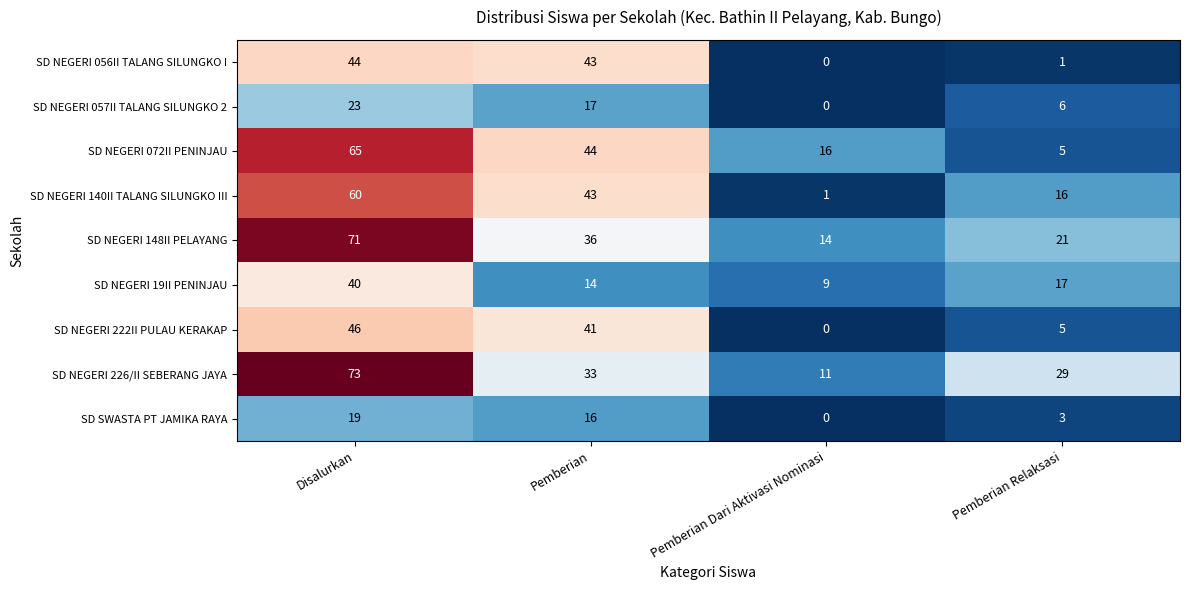

At Disalurkan, list the series in order from largest to smallest.

SD NEGERI 226/II SEBERANG JAYA, SD NEGERI 148II PELAYANG, SD NEGERI 072II PENINJAU, SD NEGERI 140II TALANG SILUNGKO III, SD NEGERI 222II PULAU KERAKAP, SD NEGERI 056II TALANG SILUNGKO I, SD NEGERI 19II PENINJAU, SD NEGERI 057II TALANG SILUNGKO 2, SD SWASTA PT JAMIKA RAYA